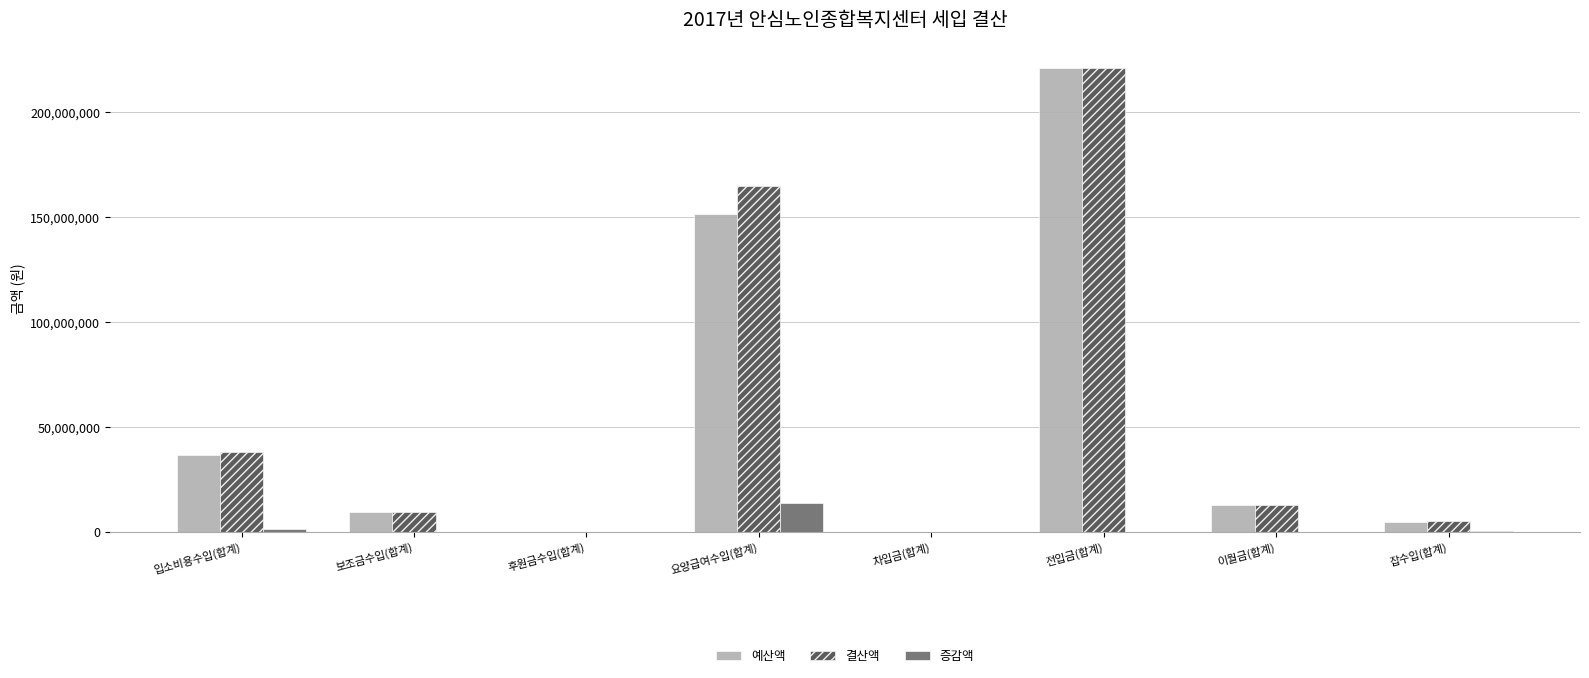

At which category is the sum across all series the highest?

전입금(합계)